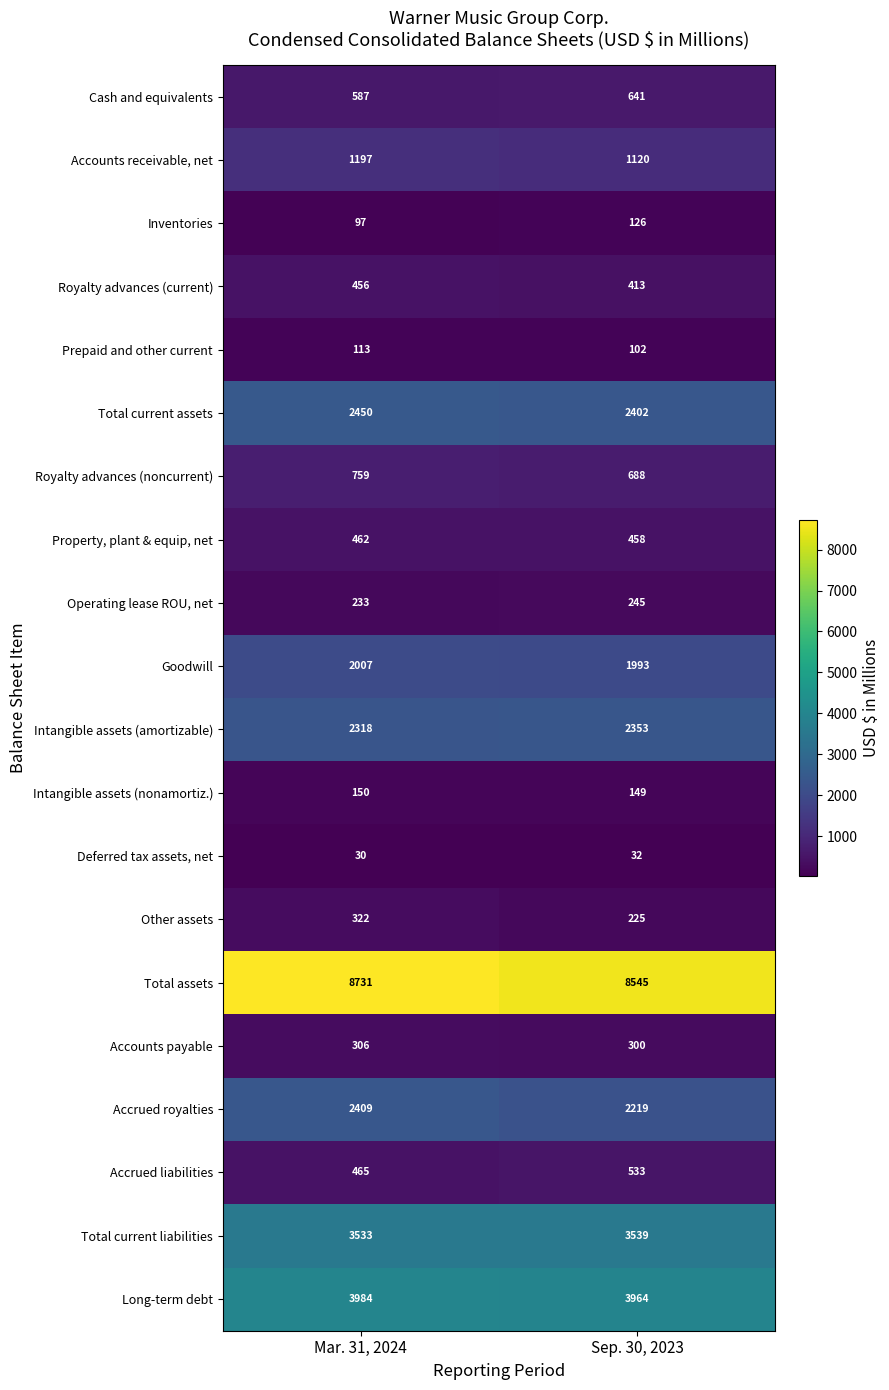

At which category is the sum across all series the highest?

Mar. 31, 2024